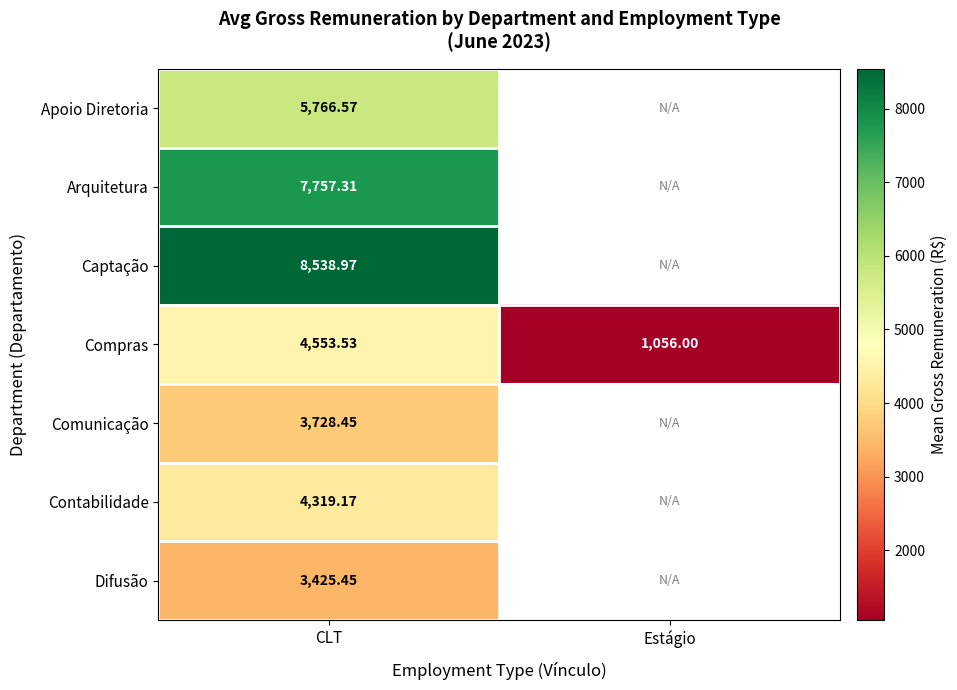

At which label does Compras reach its minimum?

Estágio